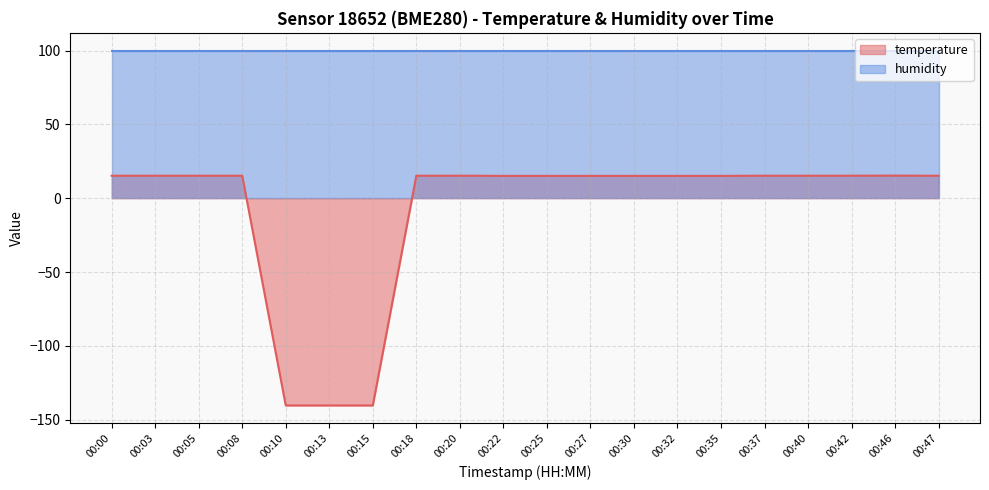

True or false: there are more than 1 points higher than both neighbors.

True